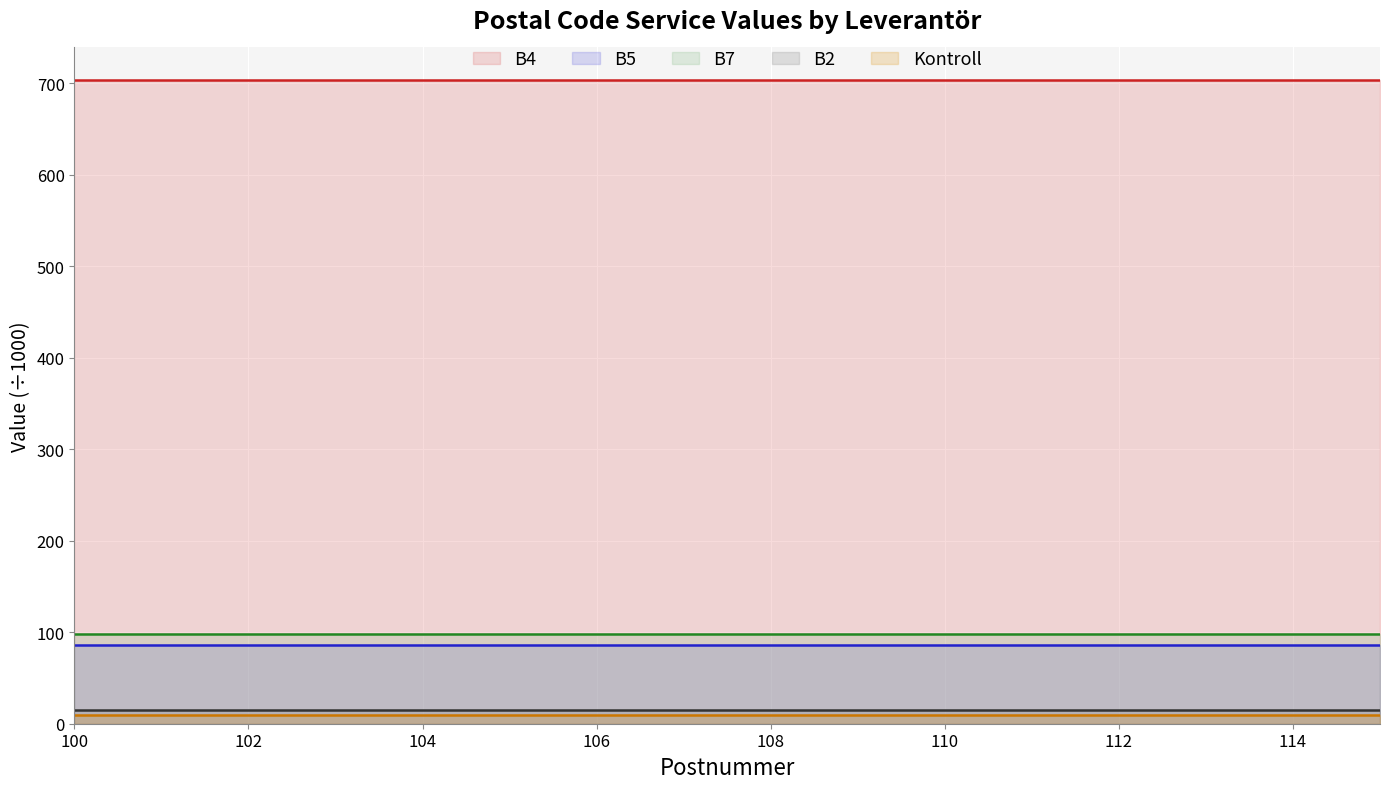

How many lines are shown in the chart?

5